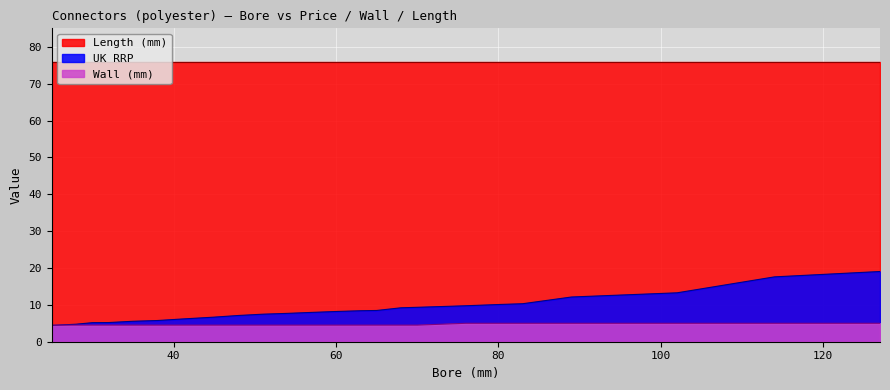

Which series ends up on top after the final intersection of UK RRP and Wall (mm)?

UK RRP